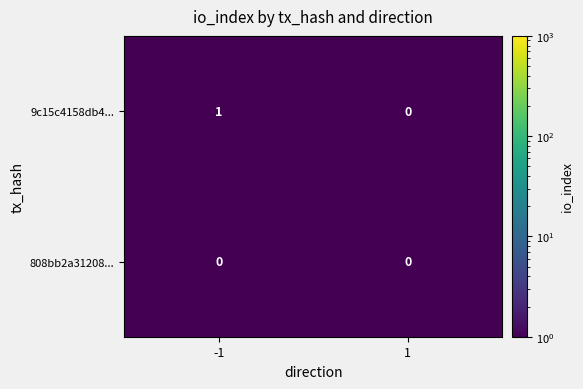

Is it true that 9c15c4158db4... equals 0 at 1?

True